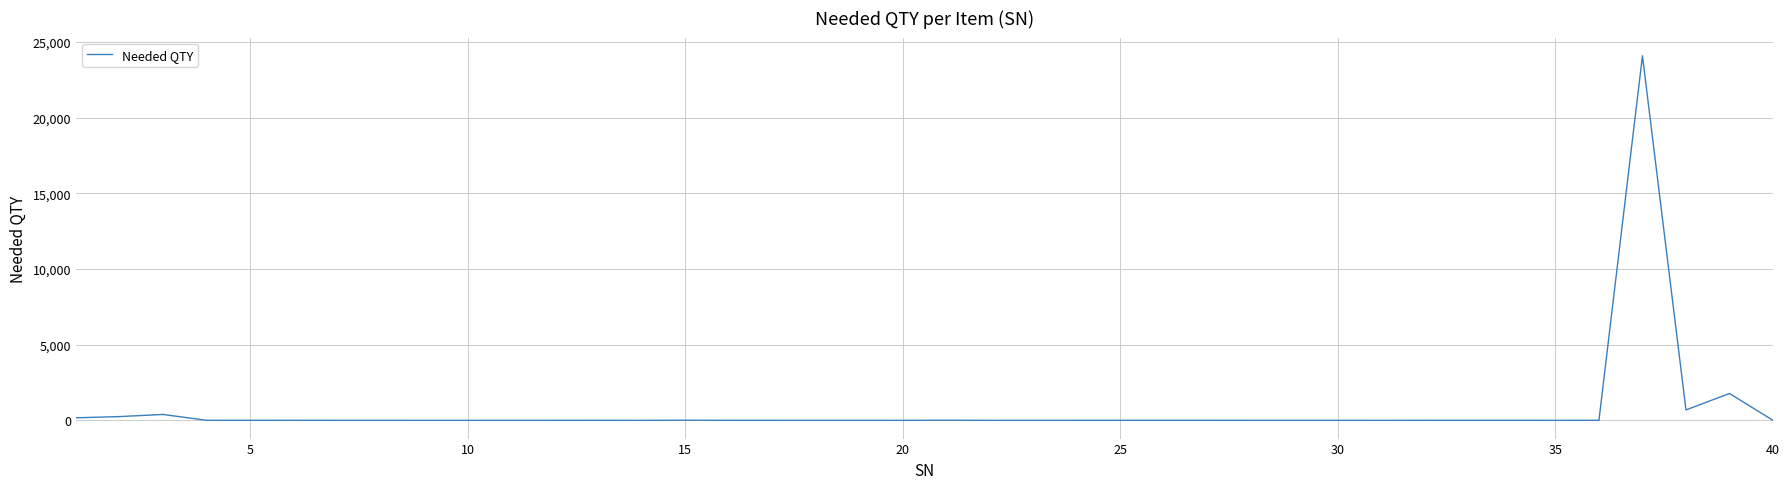

What is the difference between the maximum and minimum values?

24080